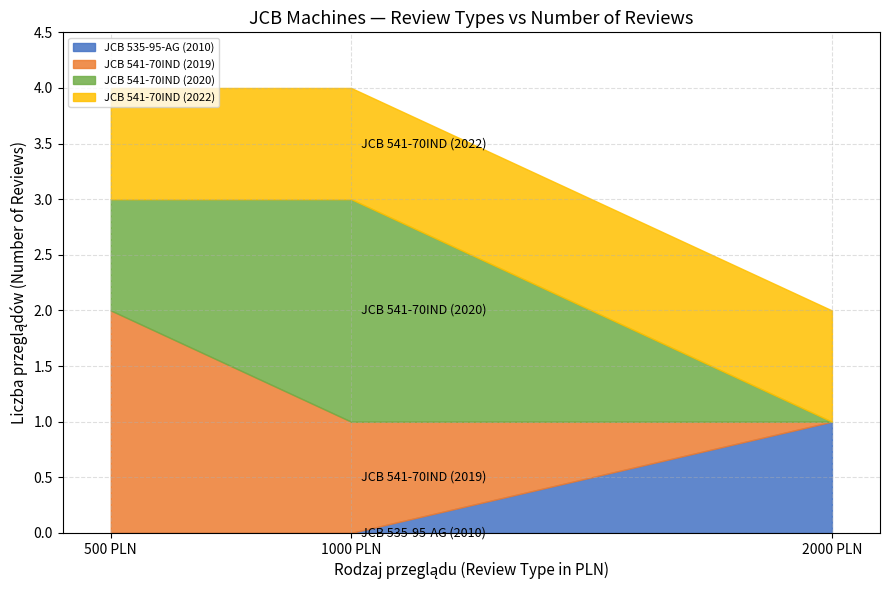

What are all the series names shown in the legend?

JCB 535-95-AG (2010), JCB 541-70IND (2019), JCB 541-70IND (2020), JCB 541-70IND (2022)